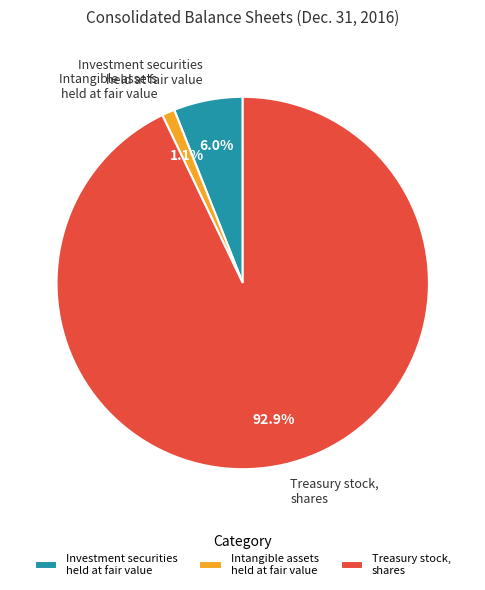

Which has a higher value, Investment securities held at fair value or Treasury stock, shares?

Treasury stock, shares